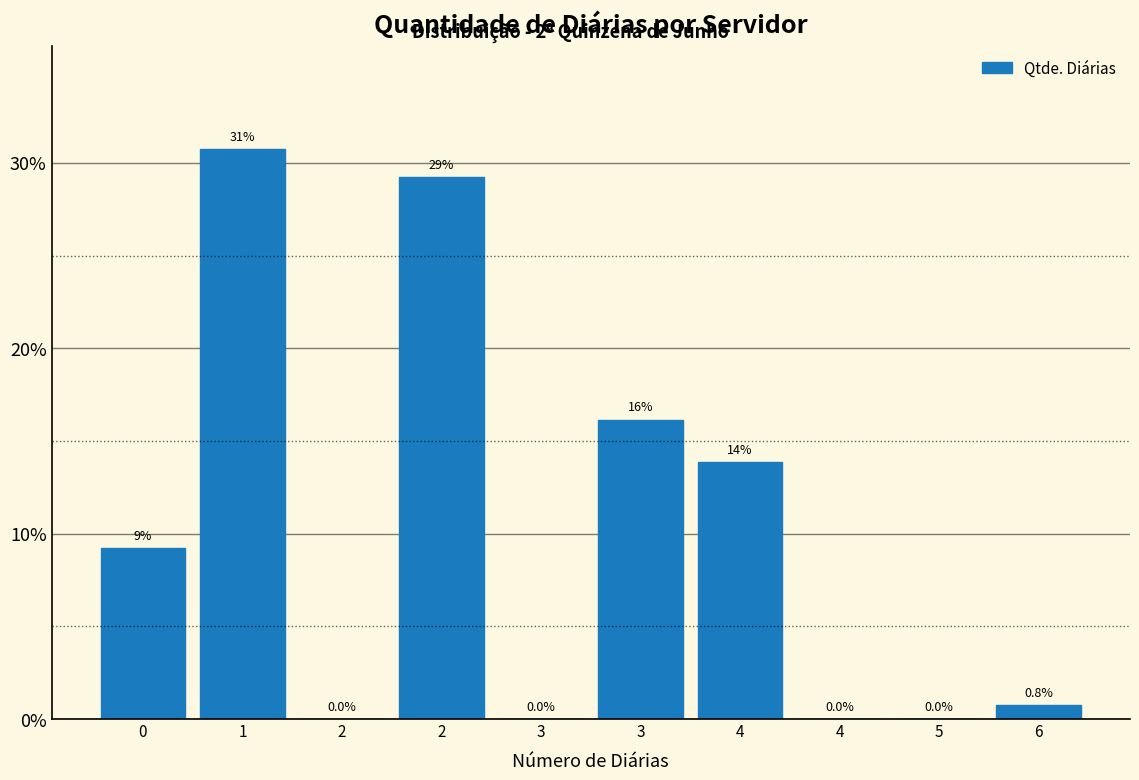

How many categories are shown in the chart?

10